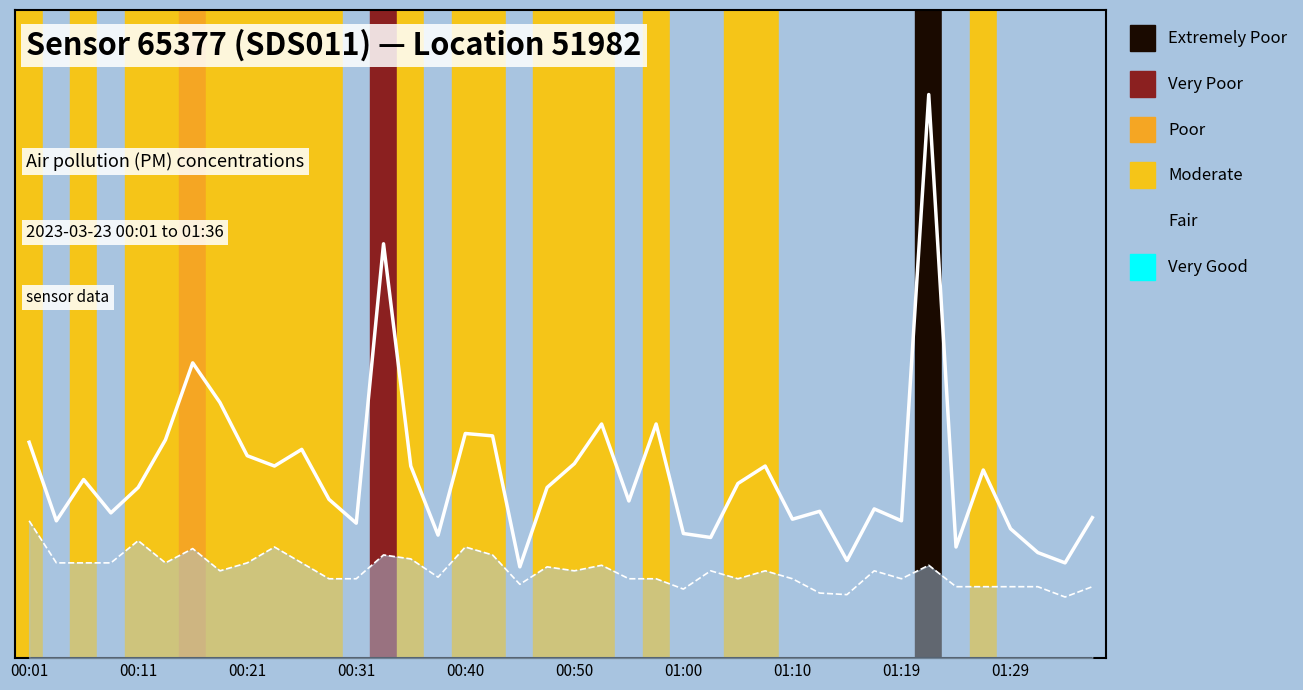

At which label is P2 closest to 1?

11